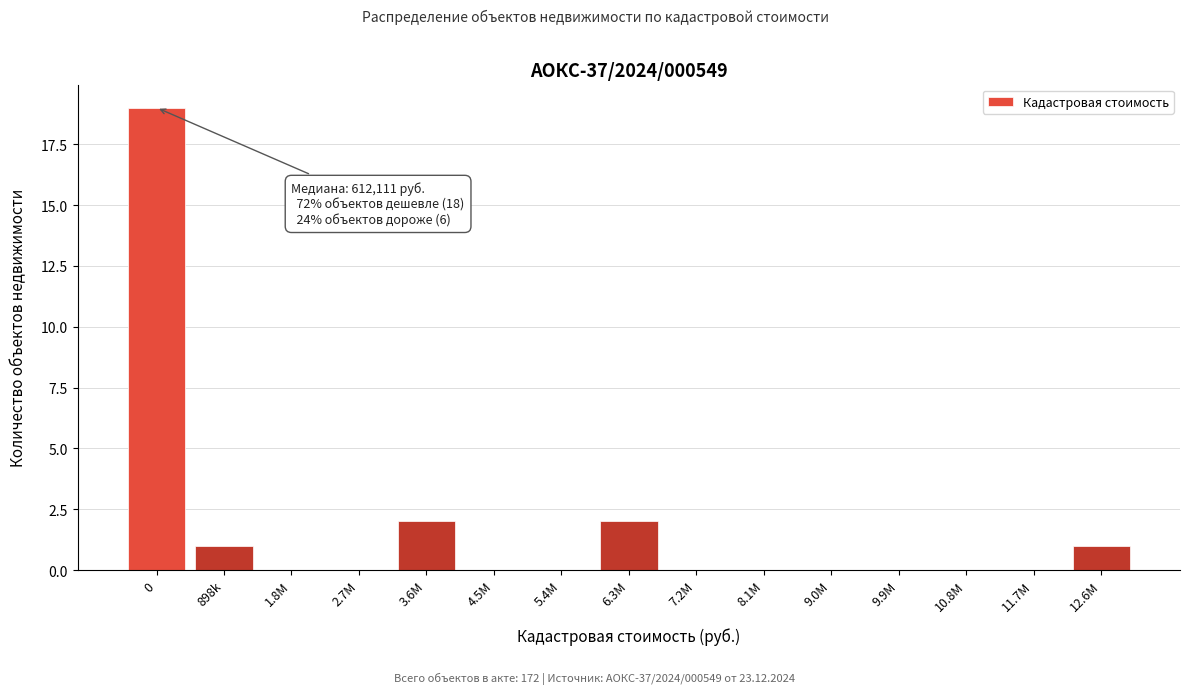

Reading left to right, transcribe all the data shown in this chart.

0=19	898k=1	1.8M=0	2.7M=0	3.6M=2	4.5M=0	5.4M=0	6.3M=2	7.2M=0	8.1M=0	9.0M=0	9.9M=0	10.8M=0	11.7M=0	12.6M=1